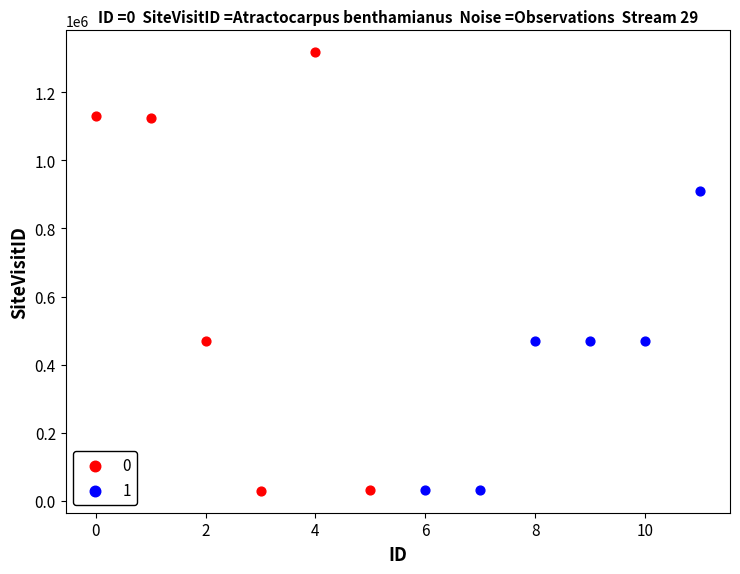

What are all the series names shown in the legend?

0, 1